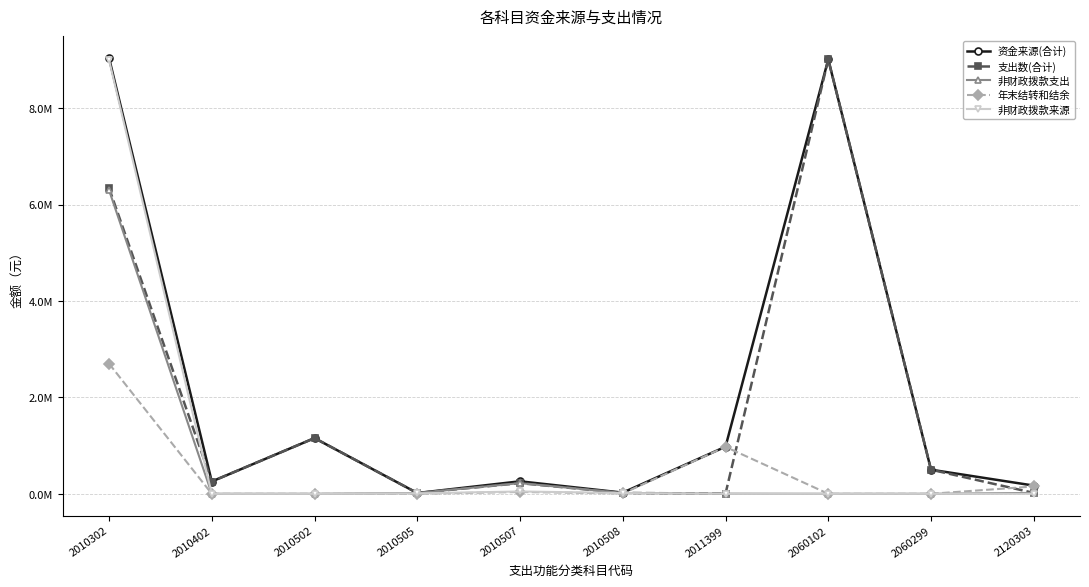

True or false: 年末结转和结余 and 资金来源(合计) intersect in this chart.

False